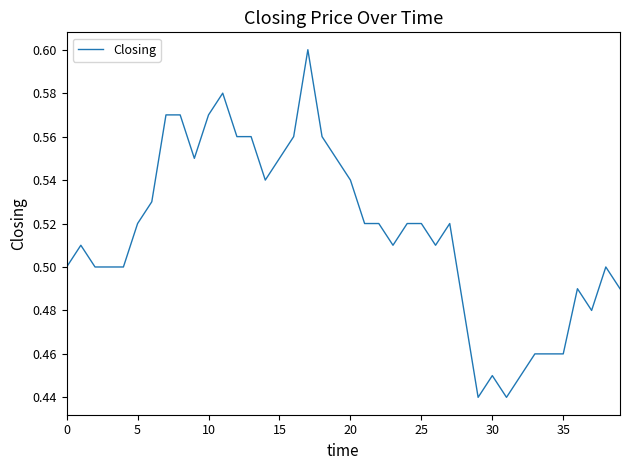

How many values are between 0 and 1?

40